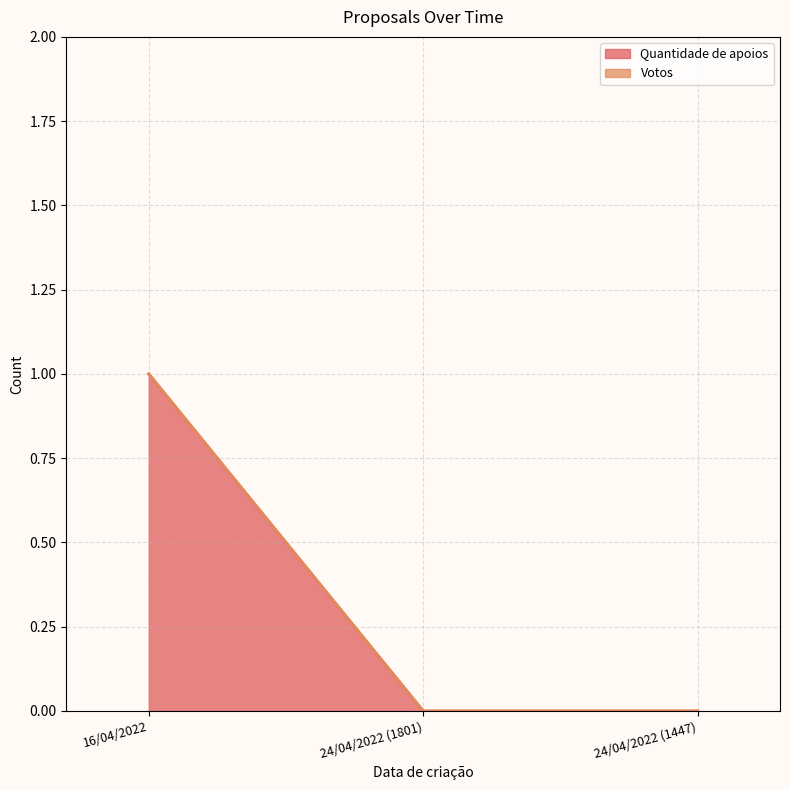

Reading left to right, list all the values displayed in this chart.

16/04/2022=1	24/04/2022 (1801)=0	24/04/2022 (1447)=0